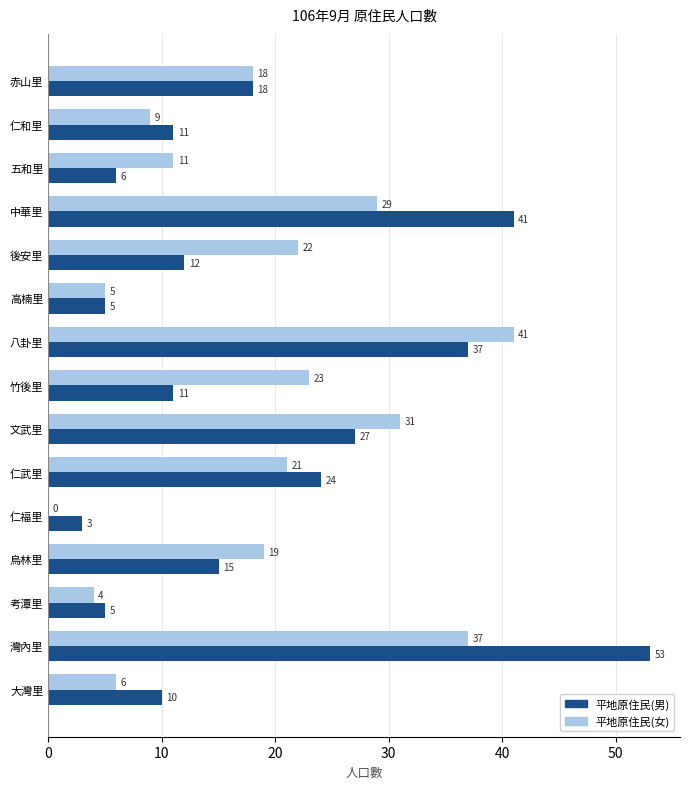

At which label is 平地原住民(女) closest to 20?

烏林里